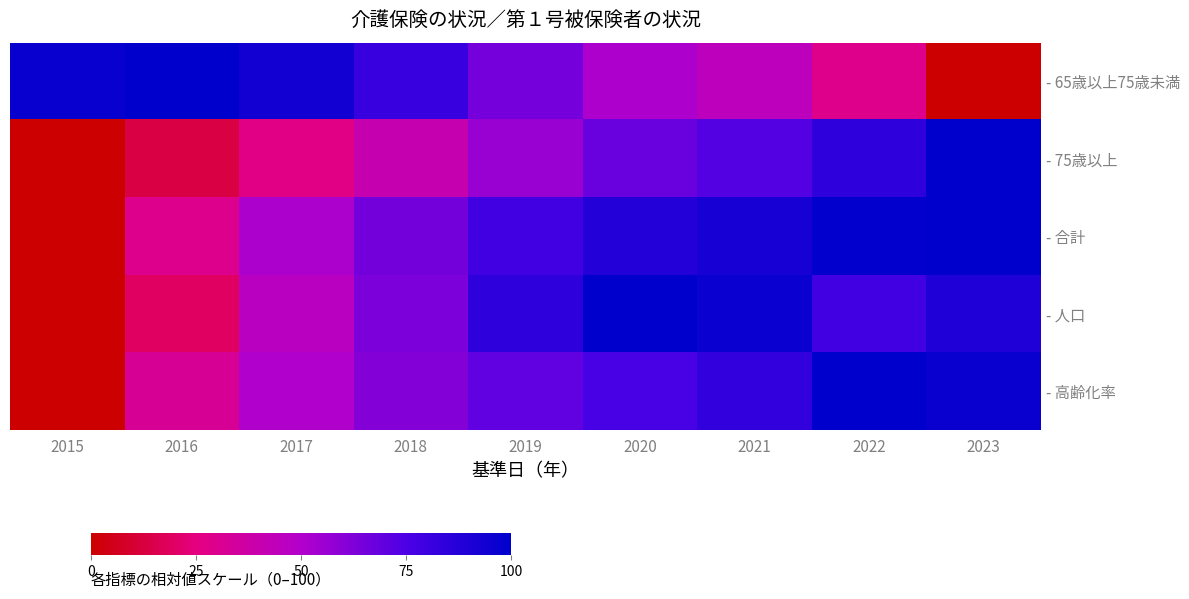

Reading right to left, what are all the values shown in this chart?

- 65歳以上75歳未満: 2023=0.0	2022=28.8	2021=44.7	2020=50.8	2019=64.5	2018=81.4	2017=94.0	2016=100.0	2015=97.3
- 75歳以上: 2023=100.0	2022=84.6	2021=73.2	2020=67.9	2019=55.9	2018=40.9	2017=27.3	2016=13.4	2015=0.0
- 合計: 2023=100.0	2022=99.0	2021=92.5	2020=88.2	2019=78.2	2018=65.5	2017=51.4	2016=29.6	2015=0.0
- 人口: 2023=89.5	2022=78.4	2021=96.3	2020=100.0	2019=84.7	2018=63.6	2017=46.8	2016=19.3	2015=0.0
- 高齢化率: 2023=96.6	2022=100.0	2021=83.3	2020=76.4	2019=69.5	2018=61.5	2017=50.0	2016=32.2	2015=0.0